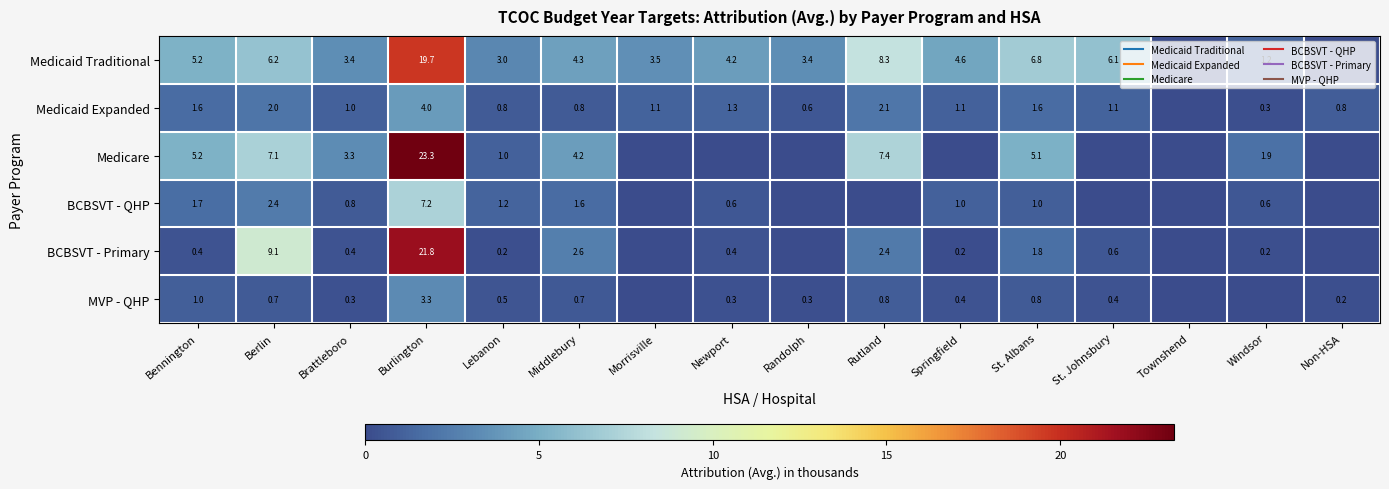

At which category is the sum across all series the highest?

Burlington